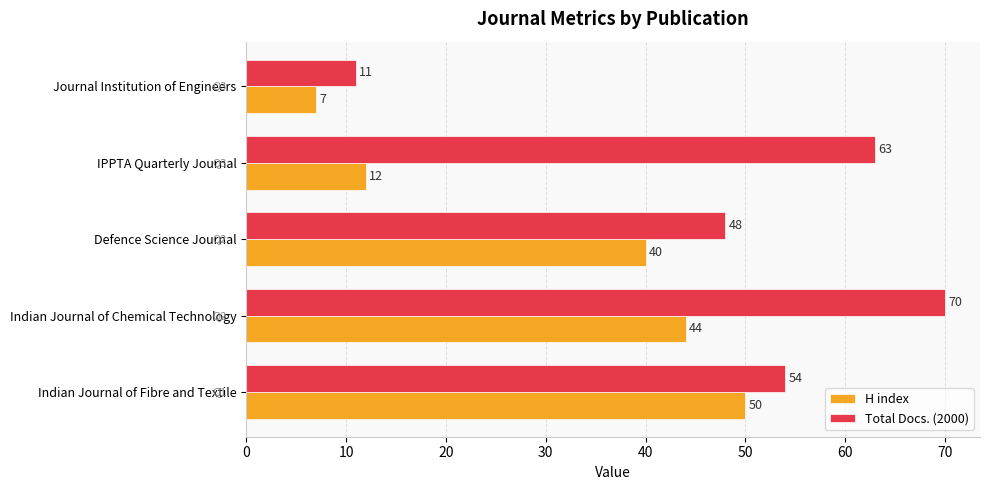

Which series has the widest spread of values?

Total Docs. (2000)